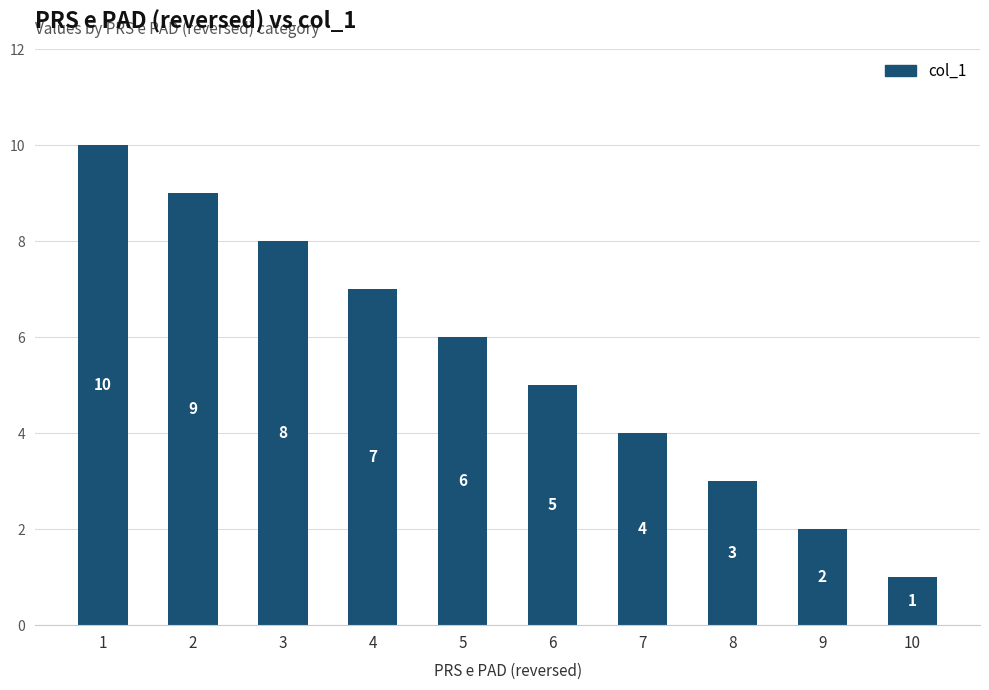

What is the difference between the maximum and second lowest values?

8